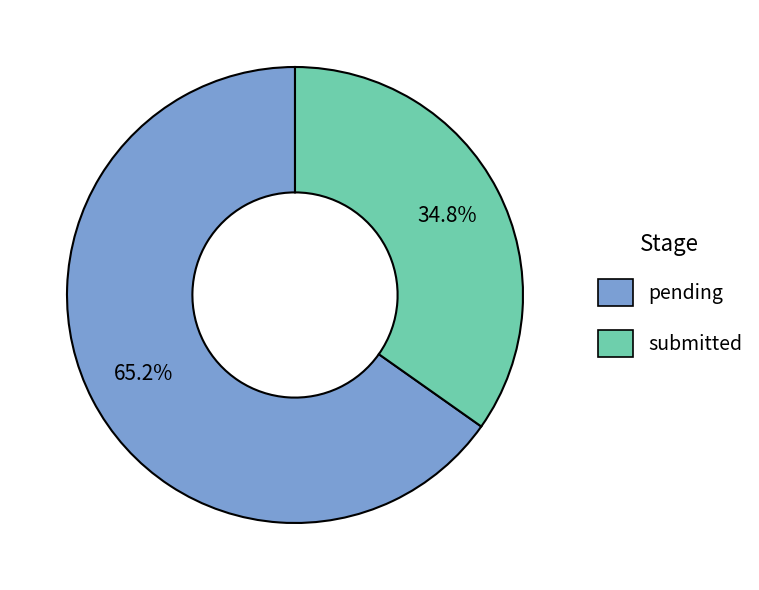

What is the smallest slice in the pie chart?

submitted